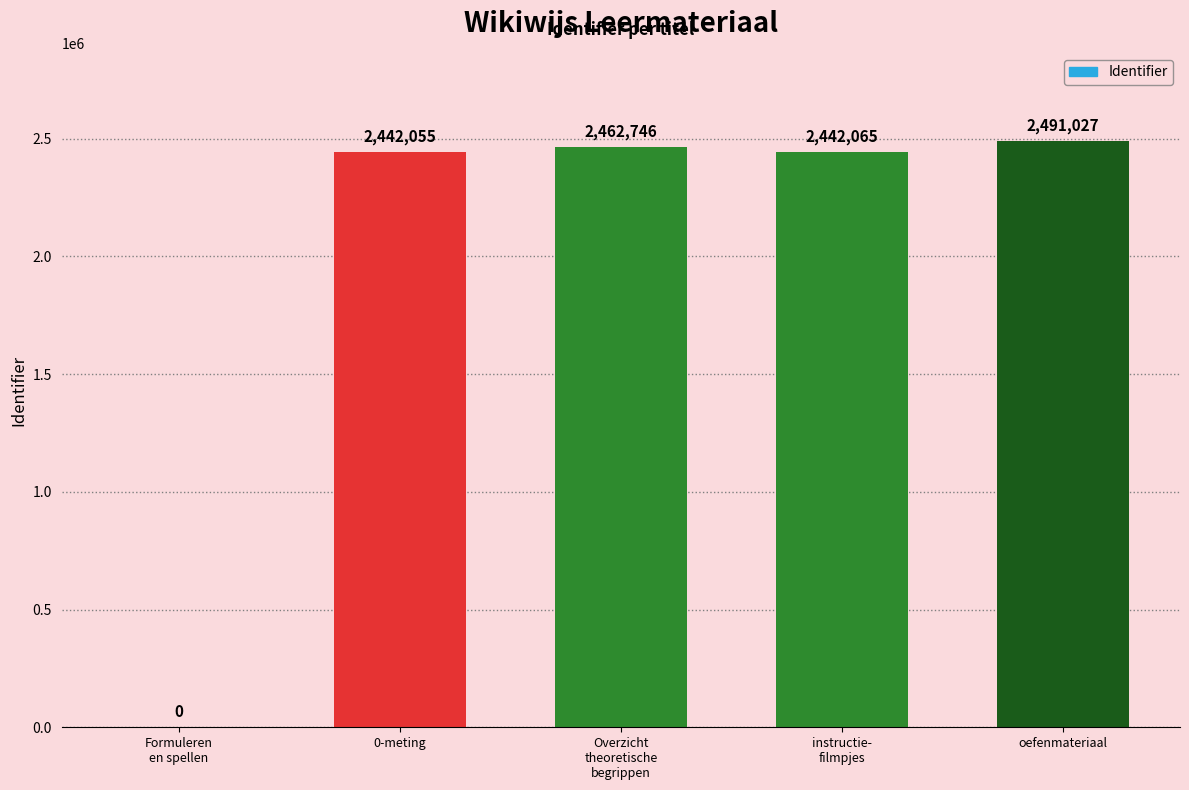

What is the sum of the values at instructie-
filmpjes and oefenmateriaal?

4933092